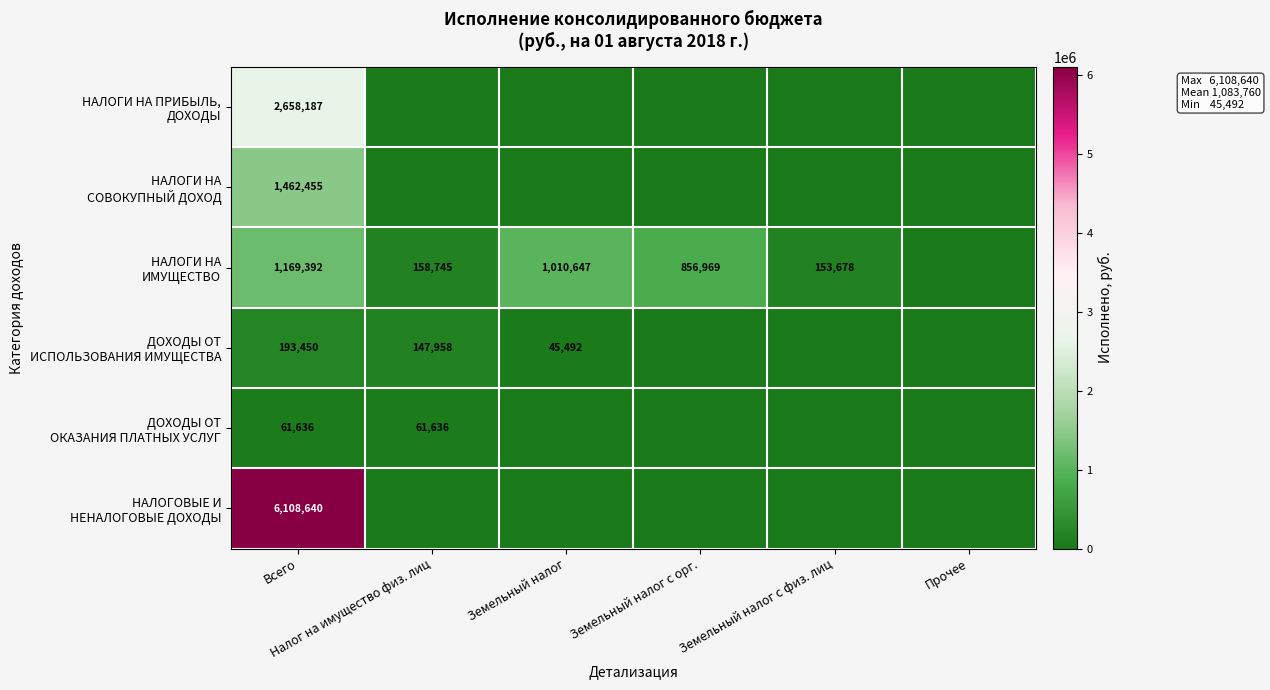

How many distinct data groups are displayed?

6